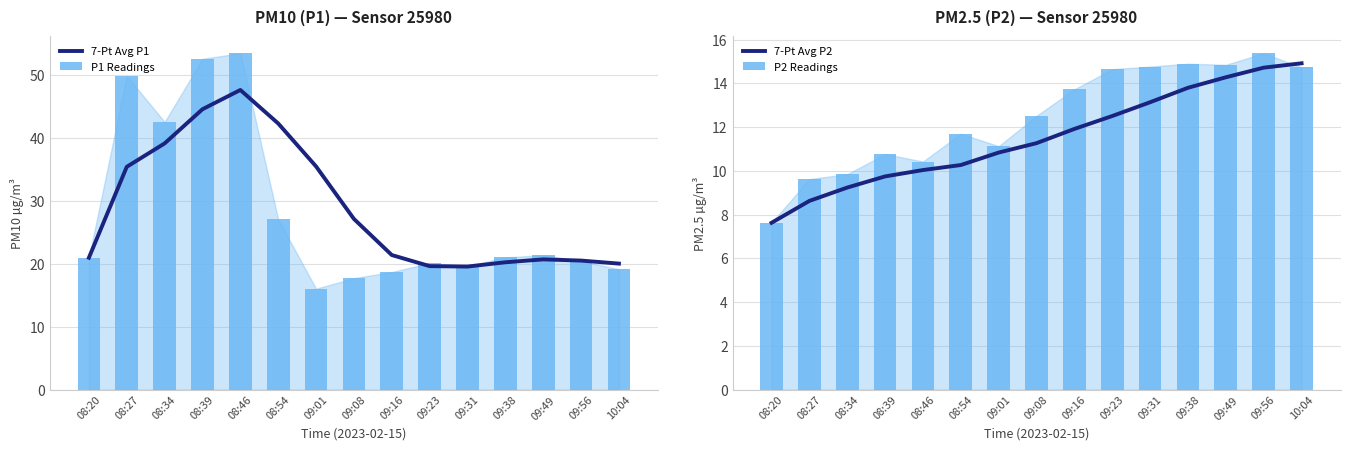

The value of P1 Readings at 09:49 is 21.4. True or false?

True